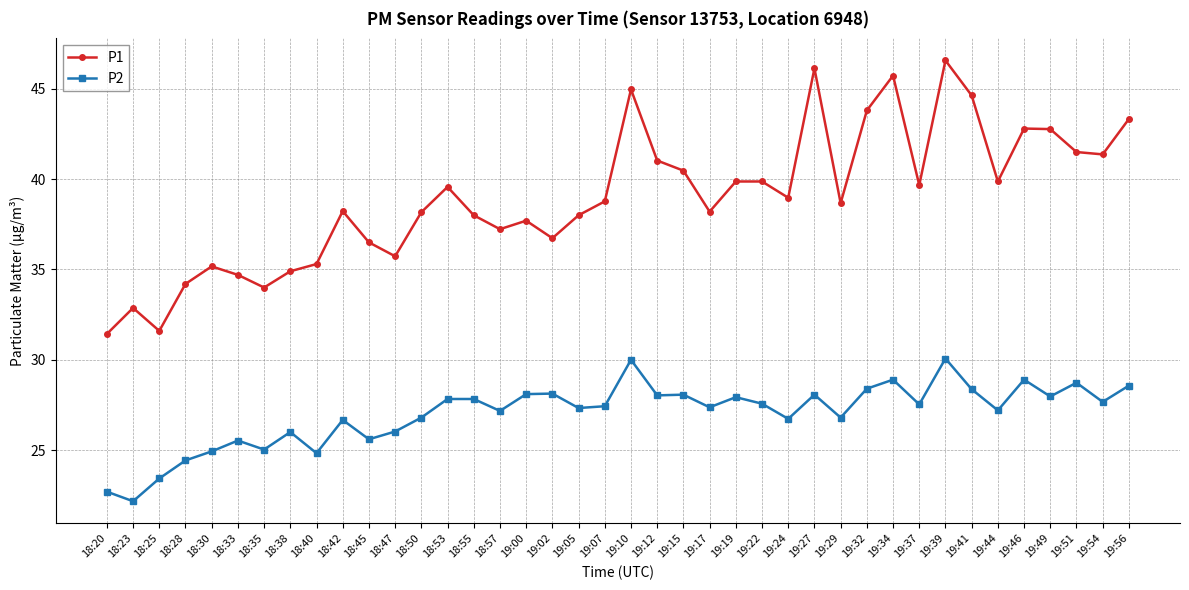

What position from the left is 19:17?

24